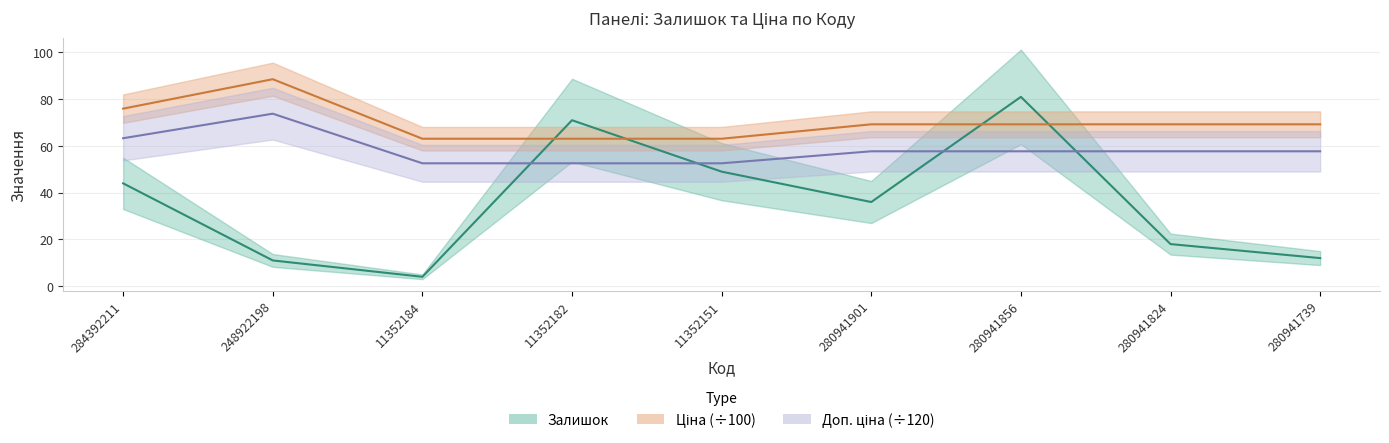

What is the spread (max minus min) of values at 11352151?

14.1